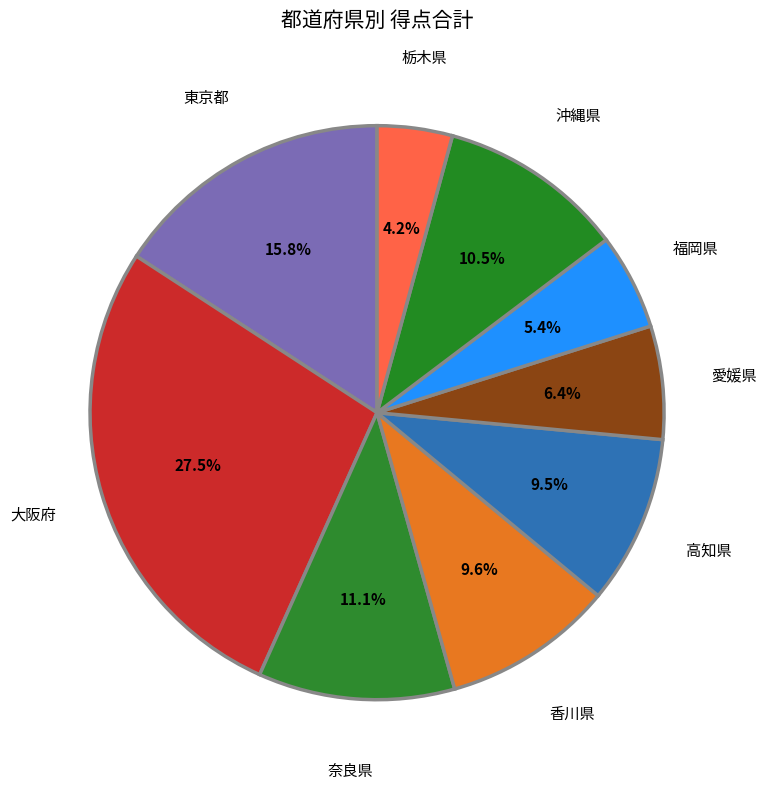

Is 福岡県 the majority of the pie?

No